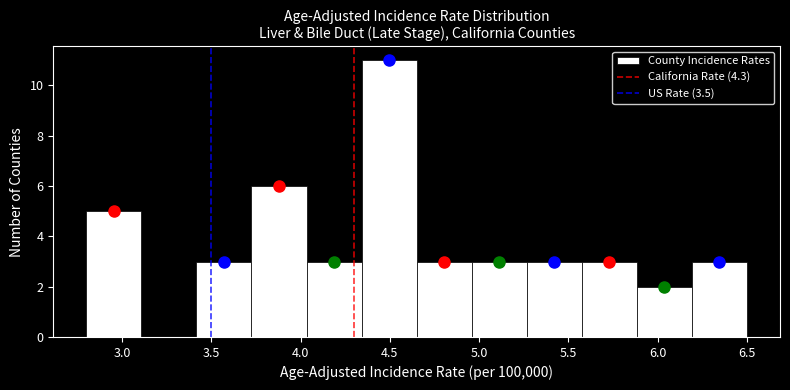

What is the height of the bar covering 6.20 to 6.50 on the x-axis? Neither the bar edges nor the heights are printed on the chart, so give them approximately, as read against the axes.

3